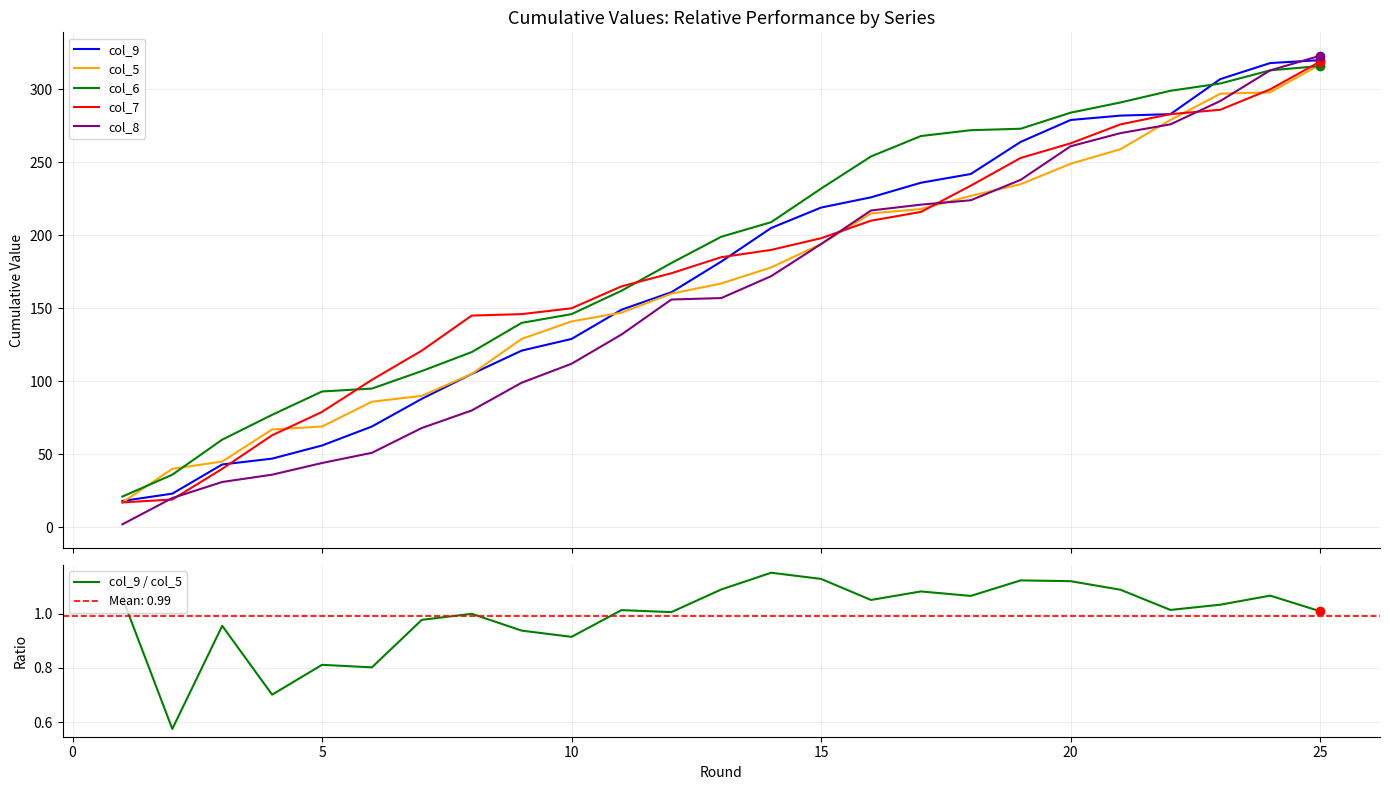

True or false: col_8 has more than 0 interior local peaks.

False